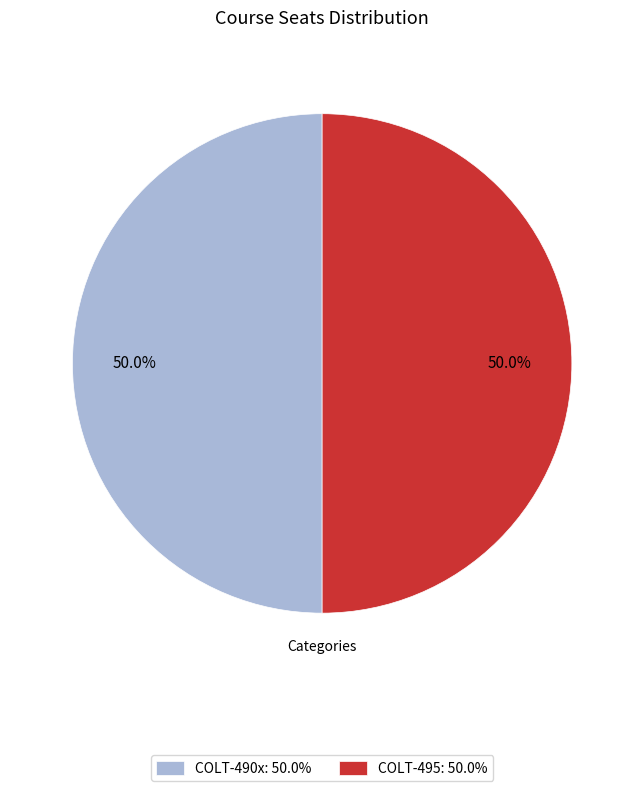

What is the ratio of the value at COLT-495: 50.0% to the value at COLT-490x: 50.0%?

1.0